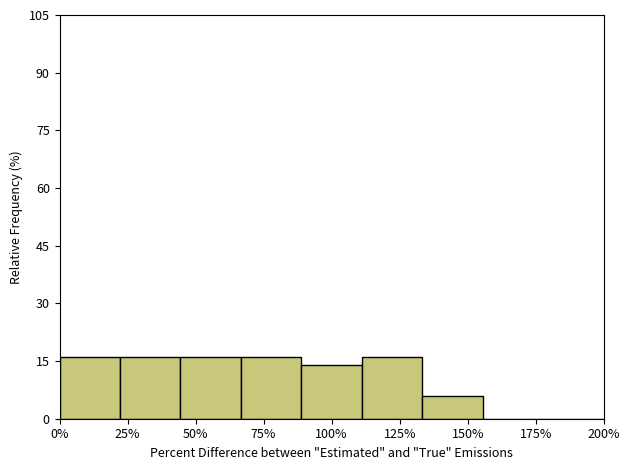

Reading left to right, what are all the values shown in this chart?

0%=16.0	25%=16.0	50%=16.0	75%=16.0	100%=14.0	125%=16.0	150%=6.0	175%=0.0	200%=0.0